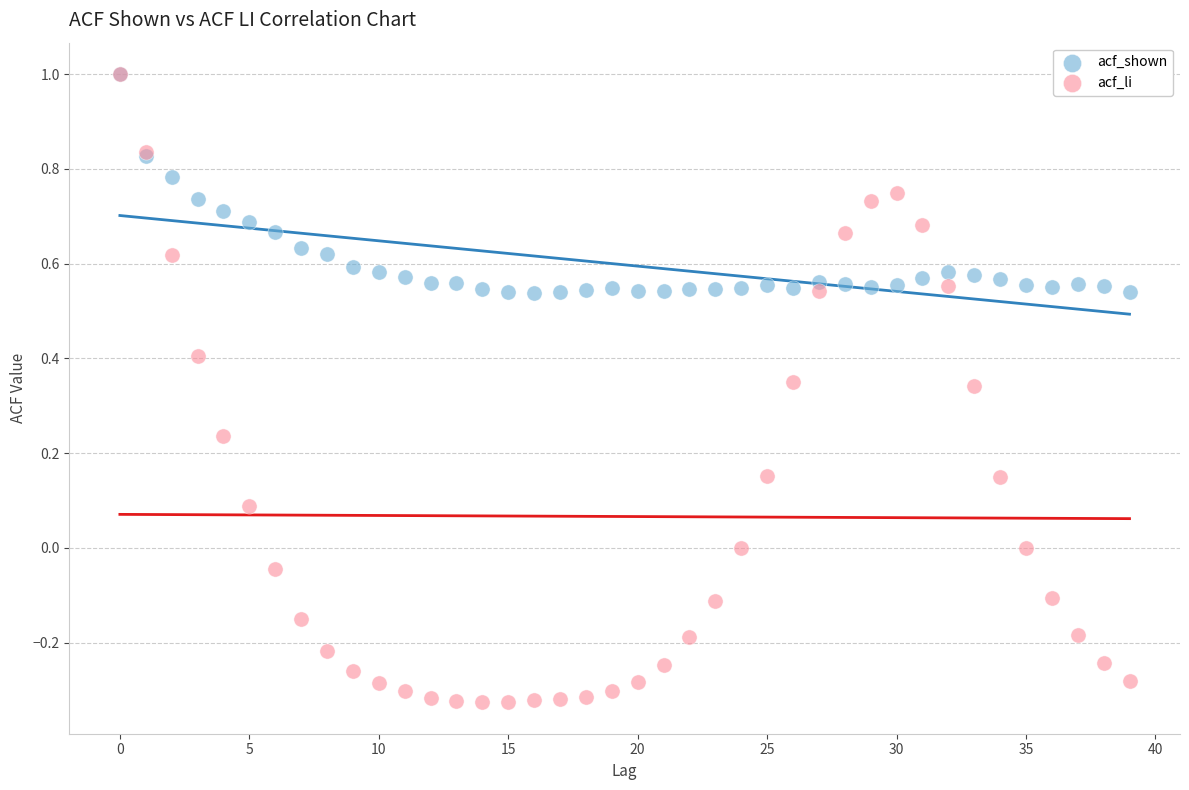

What are all the series names shown in the legend?

acf_shown, acf_li